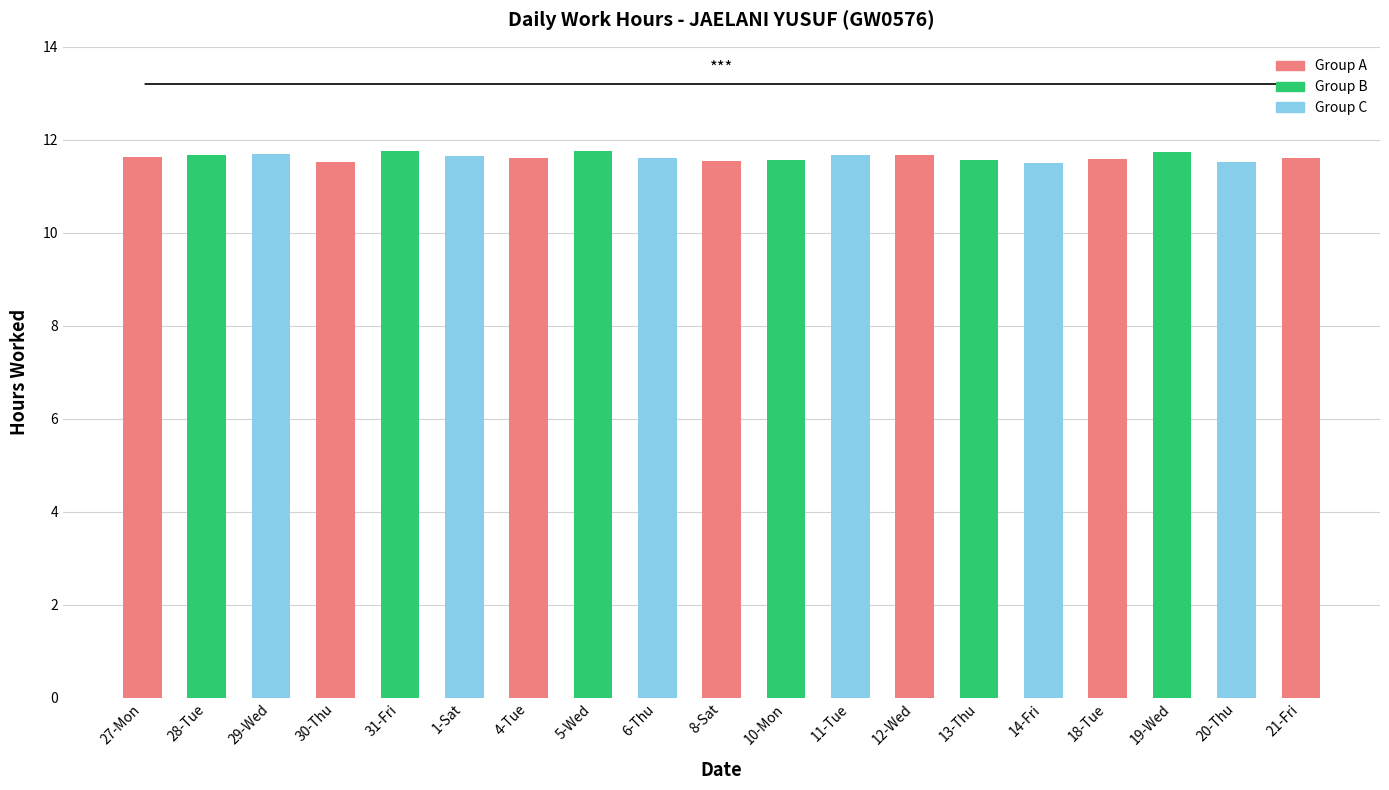

How many values are between 11 and 12?

19